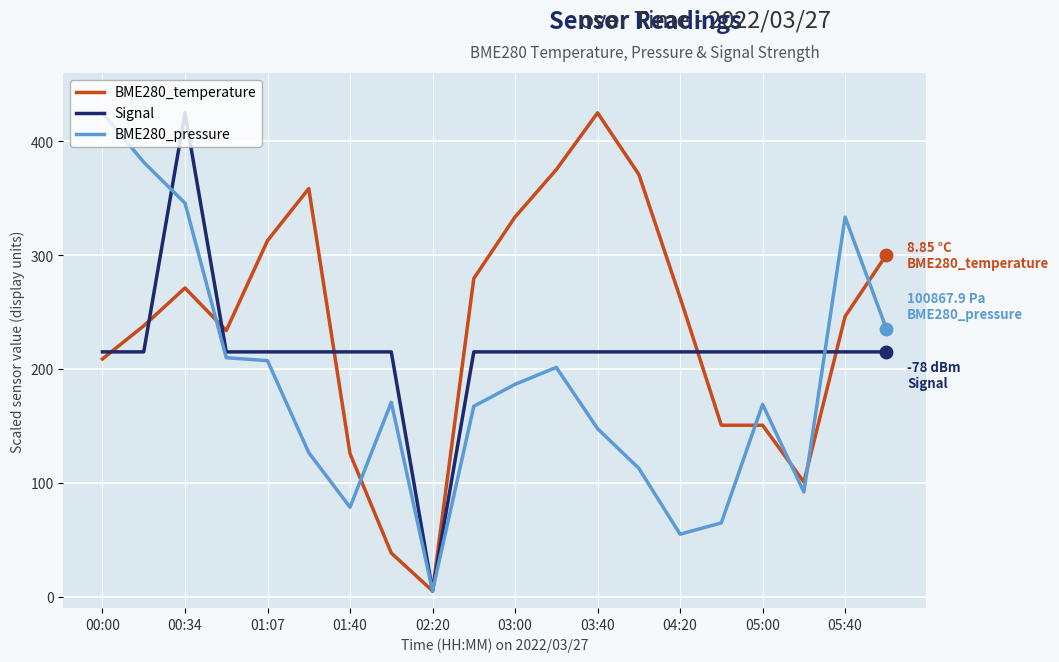

What is the difference between the maximum and minimum values in the BME280_temperature series?

420.0